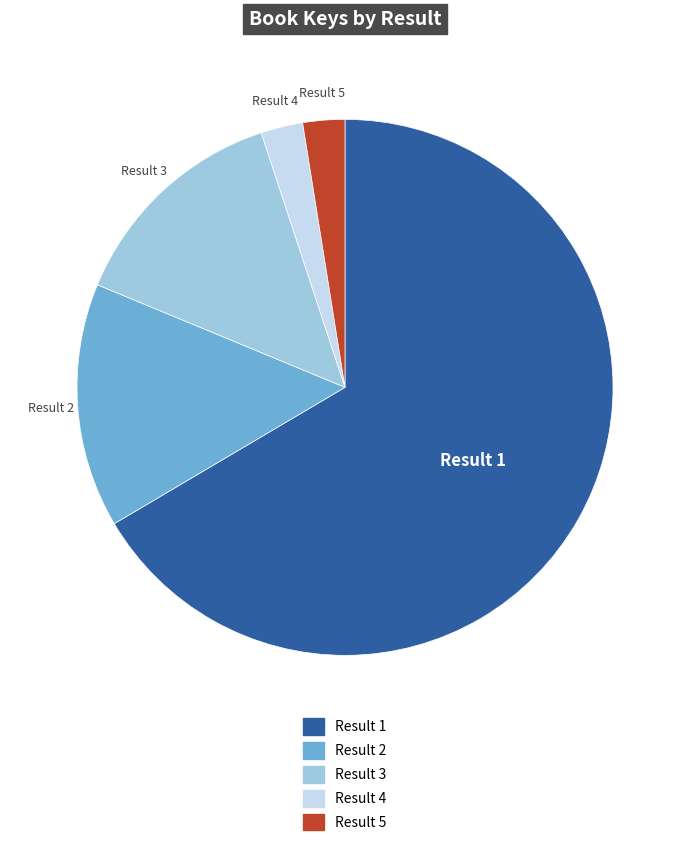

Is there any slice that represents more than half of the pie?

Yes